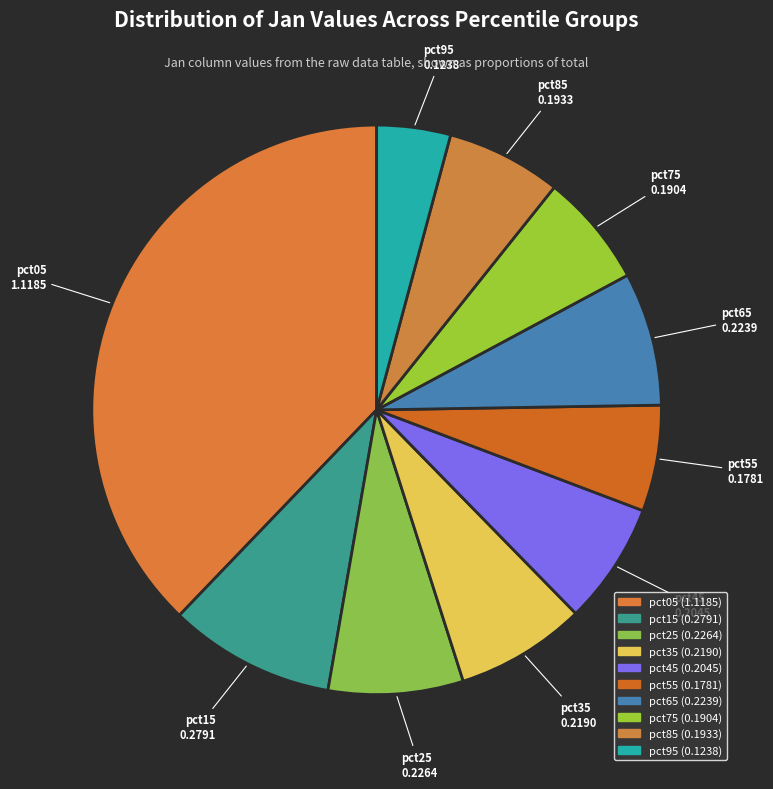

Which has a higher value, pct35 or pct85?

pct35